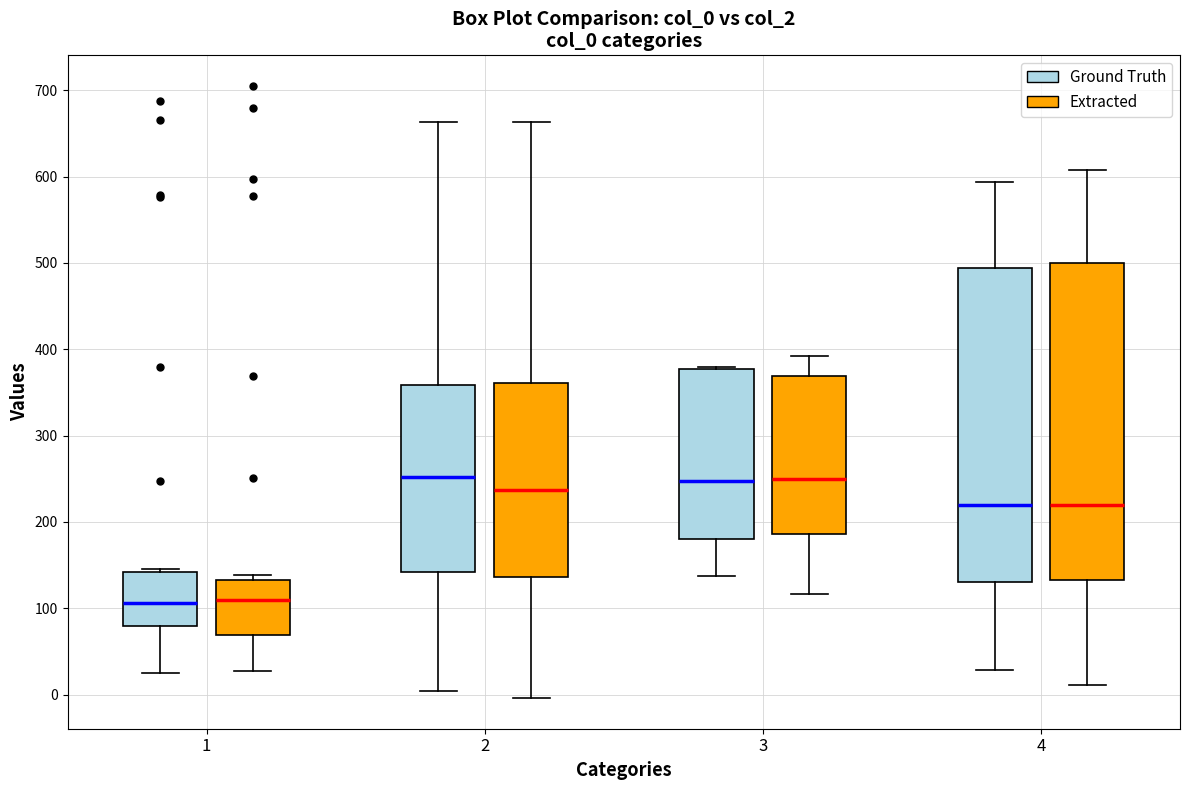

Where does the median line of the box for 1 (Extracted) sit on the y-axis? The values are not printed on the chart, so give them approximately, as read against the axis.

110